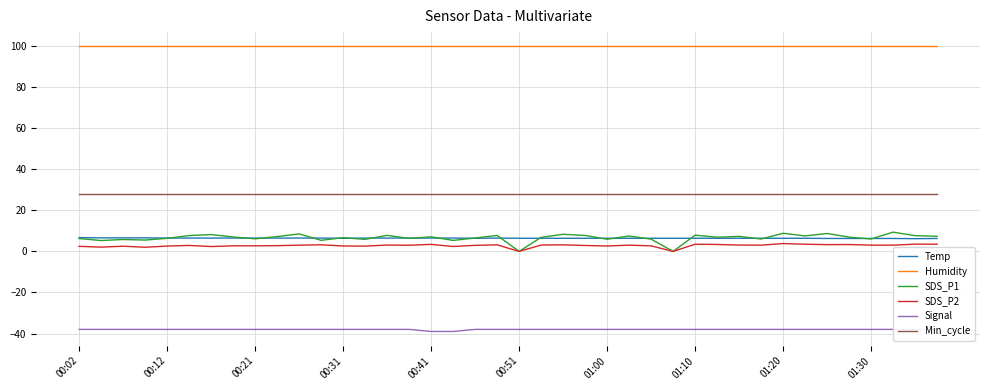

Reading right to left, what are all the values shown in this chart?

Temp: 6.3	6.2	6.3	6.3	6.3	6.3	6.4	6.4	6.4	6.4	6.4	6.4	6.4	6.4	6.4	6.4	6.4	6.4	6.4	6.4	6.5	6.4	6.5	6.5	6.5	6.5	6.5	6.4	6.5	6.5	6.5	6.5	6.5	6.5	6.5	6.5	6.6	6.6	6.6	6.7
Humidity: 99.9	99.9	99.9	99.9	99.9	99.9	99.9	99.9	99.9	99.9	99.9	99.9	99.9	99.9	99.9	99.9	99.9	99.9	99.9	99.9	99.9	99.9	99.9	99.9	99.9	99.9	99.9	99.9	99.9	99.9	99.9	99.9	99.9	99.9	99.9	99.9	99.9	99.9	99.9	99.9
SDS_P1: 7.4	7.7	9.4	6.1	7.0	8.7	7.5	8.8	6.0	7.3	6.9	7.9	0.0	6.0	7.5	5.9	7.8	8.3	6.8	0.0	7.8	6.5	5.4	7.1	6.3	7.8	5.9	6.7	5.4	8.5	7.2	6.1	7.0	8.2	7.7	6.4	5.5	5.8	5.3	6.3
SDS_P2: 3.5	3.5	3.0	3.0	3.4	3.3	3.5	3.8	3.0	3.1	3.4	3.5	0.0	2.7	3.0	2.6	2.9	3.2	3.1	0.0	3.2	3.0	2.4	3.4	3.0	3.1	2.6	2.6	3.2	3.0	2.8	2.7	2.7	2.4	2.9	2.6	2.0	2.5	2.1	2.5
Signal: -38.0	-38.0	-38.0	-38.0	-38.0	-38.0	-38.0	-38.0	-38.0	-38.0	-38.0	-38.0	-38.0	-38.0	-38.0	-38.0	-38.0	-38.0	-38.0	-38.0	-38.0	-38.0	-39.0	-39.0	-38.0	-38.0	-38.0	-38.0	-38.0	-38.0	-38.0	-38.0	-38.0	-38.0	-38.0	-38.0	-38.0	-38.0	-38.0	-38.0
Min_cycle: 28.0	28.0	28.0	28.0	28.0	28.0	28.0	28.0	28.0	28.0	28.0	28.0	28.0	28.0	28.0	28.0	28.0	28.0	28.0	28.0	28.0	28.0	28.0	28.0	28.0	28.0	28.0	28.0	28.0	28.0	28.0	28.0	28.0	28.0	28.0	28.0	28.0	28.0	28.0	28.0